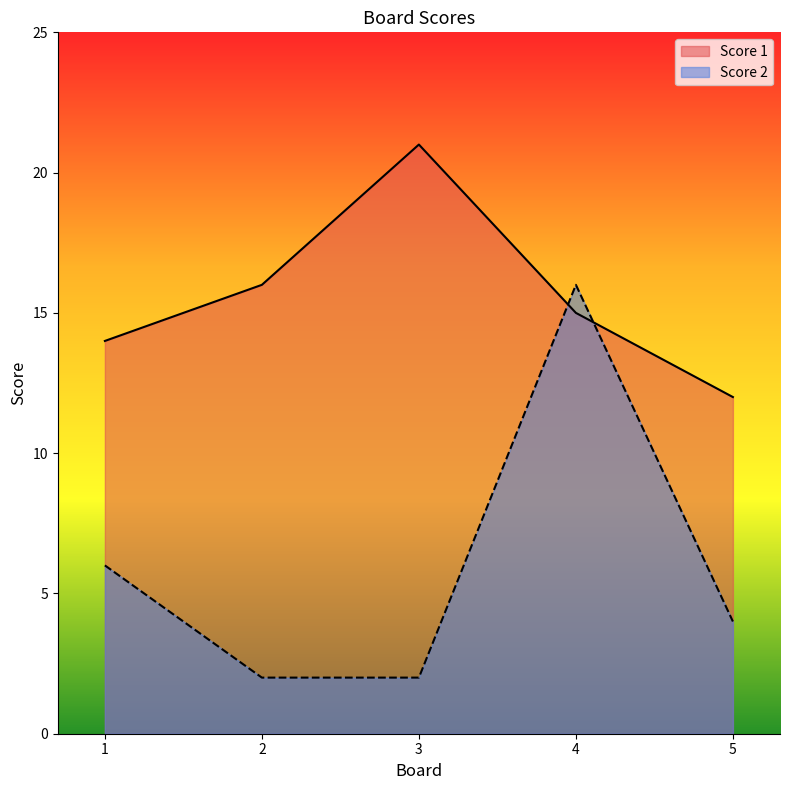

What is the difference between the highest and lowest values at 3?

19